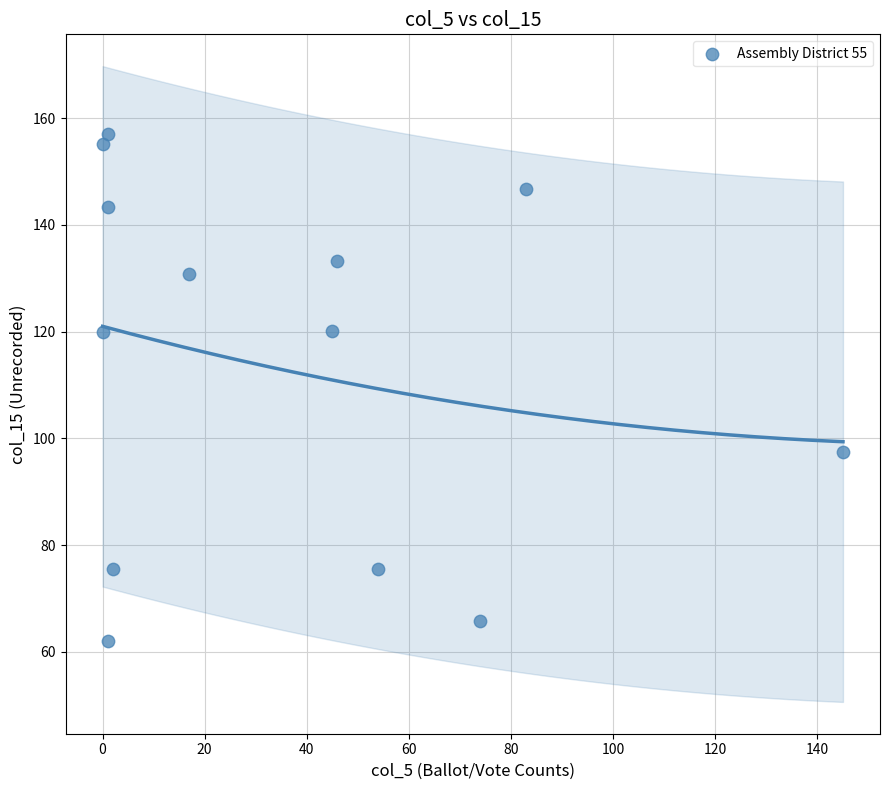

What is the range of Y values (max minus min)?

94.9